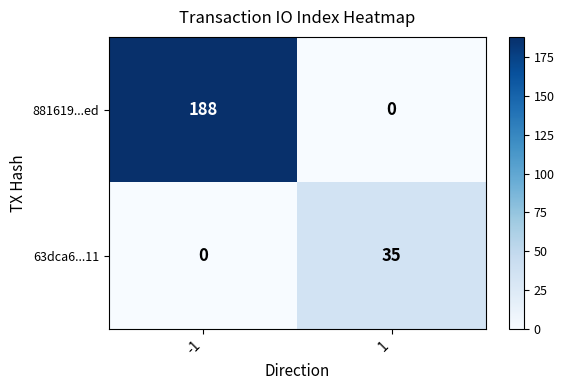

At how many categories does at least one series exceed 12?

2